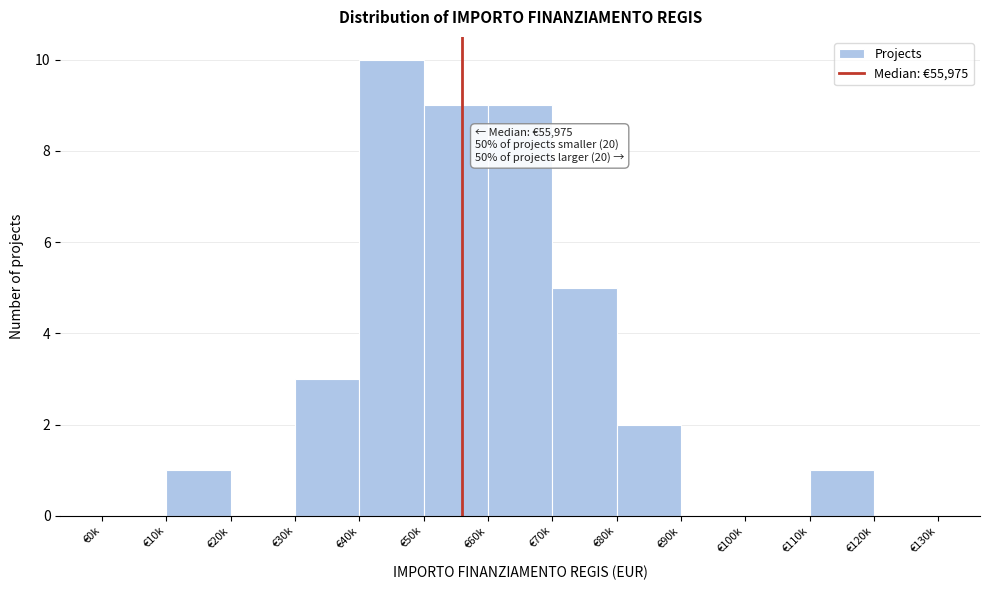

Reading left to right, list all the values displayed in this chart.

€0k=0	€10k=1	€20k=0	€30k=3	€40k=10	€50k=9	€60k=9	€70k=5	€80k=2	€90k=0	€100k=0	€110k=1	€120k=0